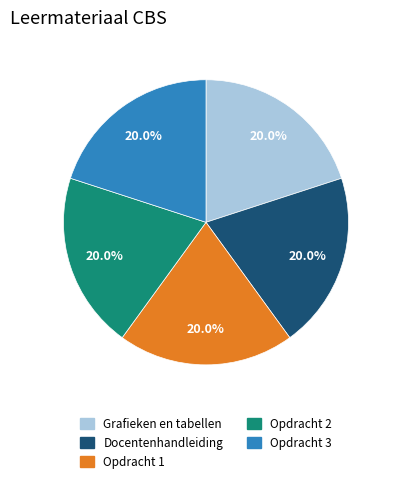

Count the number of slices in the pie.

5